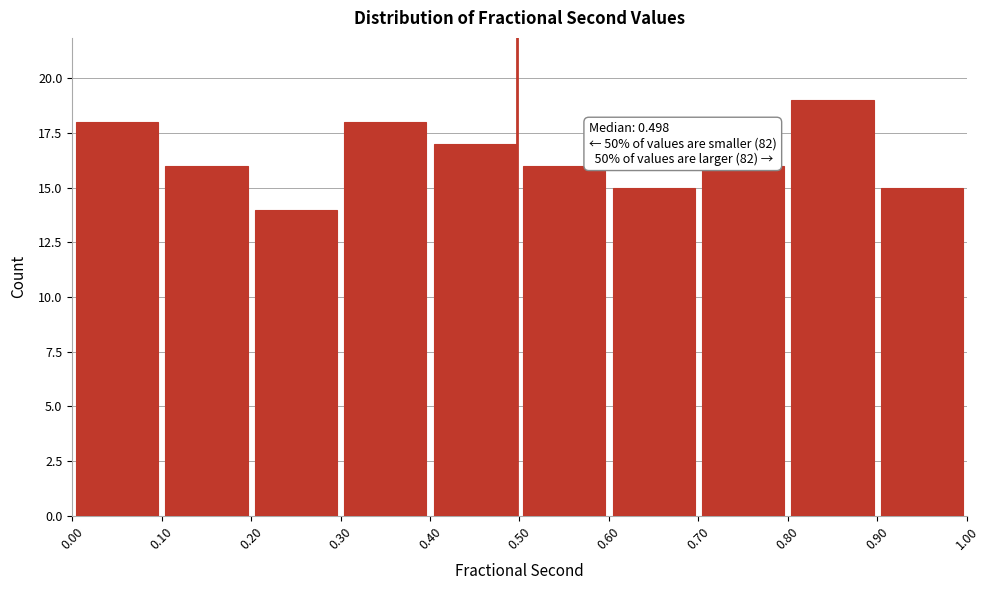

Over which range of the x-axis is the bar tallest?

0.80 to 0.90